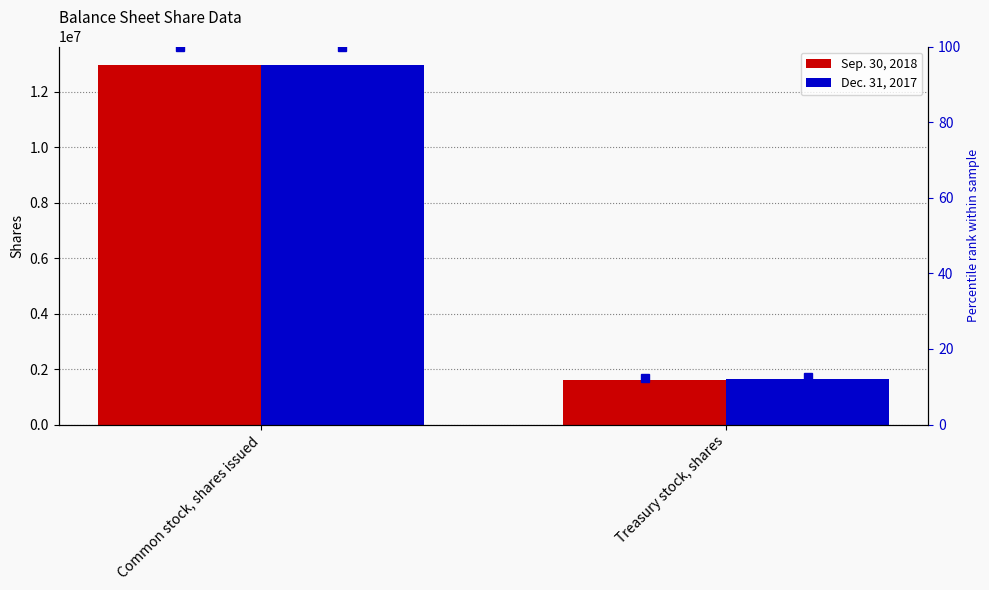

What is the minimum value for Sep. 30, 2018 pct?

12.4